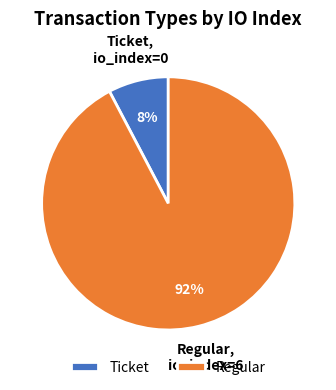

What is the smallest slice in the pie chart?

Ticket